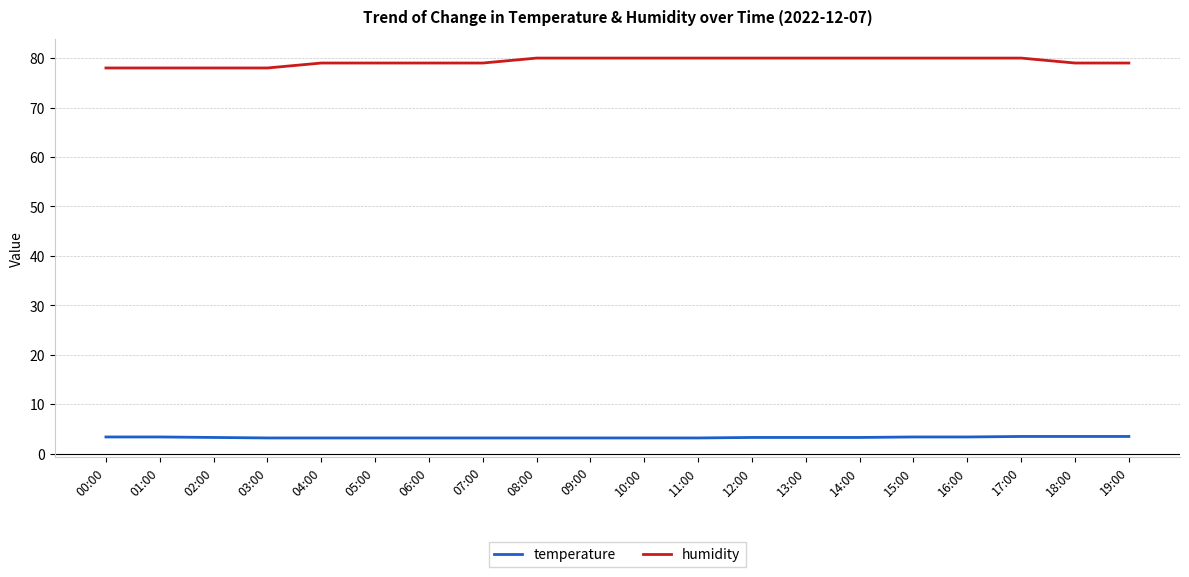

At 16:00, list the series in order from smallest to largest.

temperature, humidity